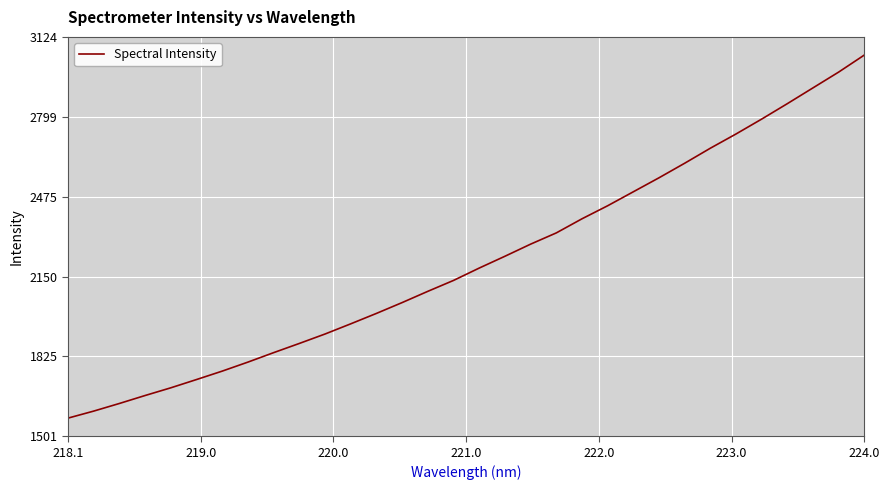

What is the difference between the maximum and minimum values?

1475.8